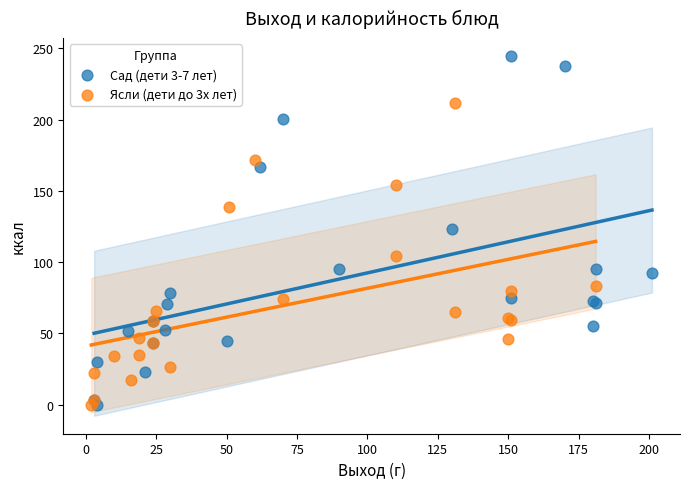

Which series has the largest Y range (max minus min)?

Сад (дети 3-7 лет)